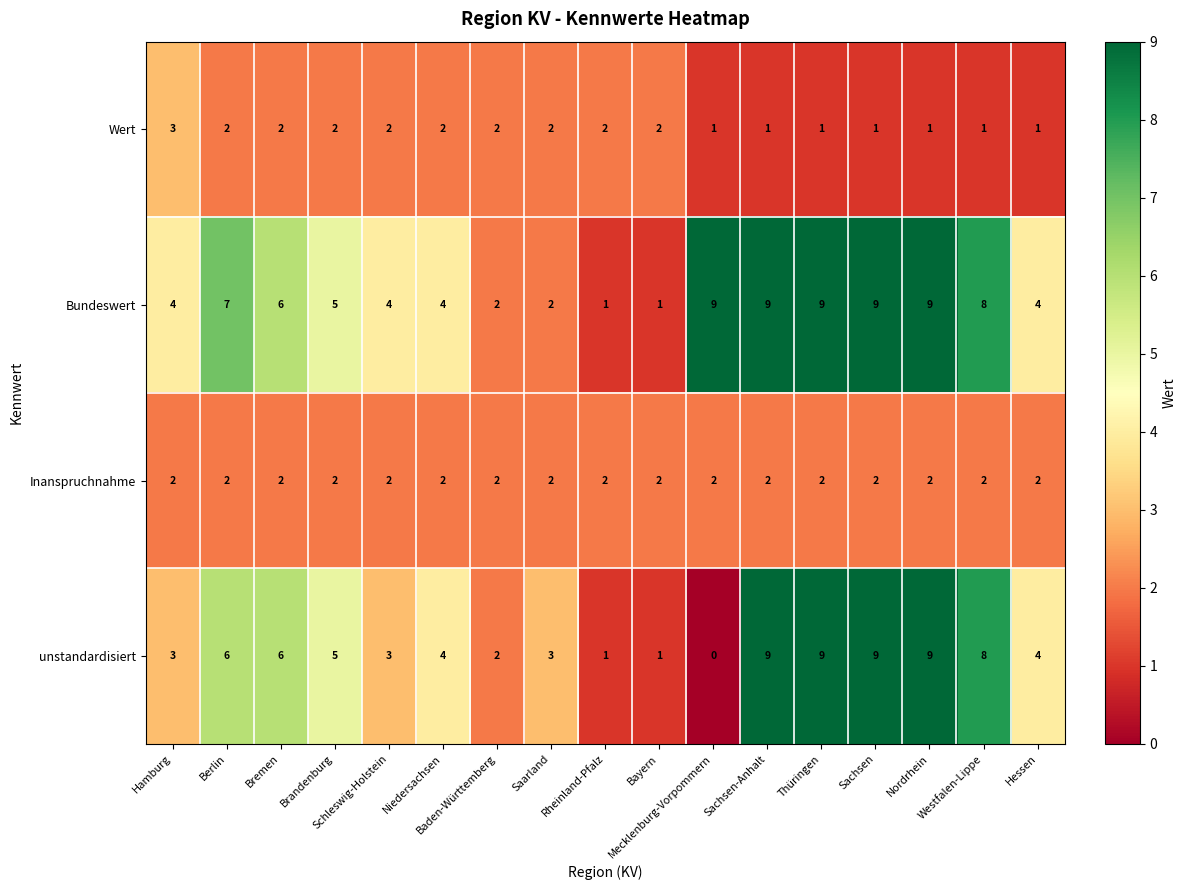

Which series has the widest spread of values?

unstandardisiert